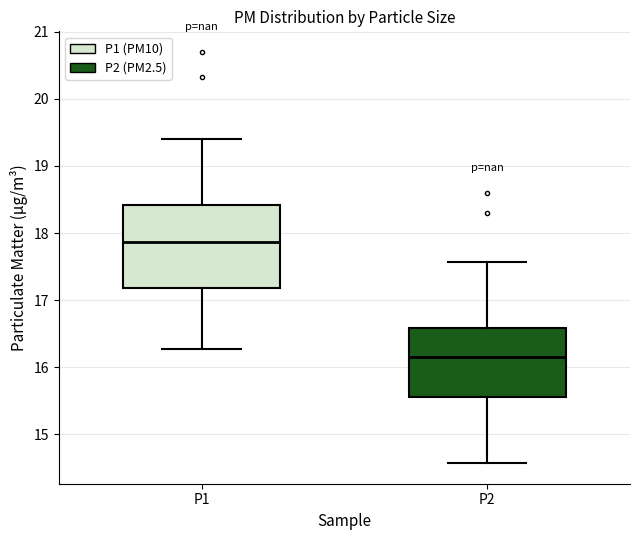

Where does the upper whisker of the box for P2 end on the y-axis? The values are not printed on the chart, so give them approximately, as read against the axis.

17.6